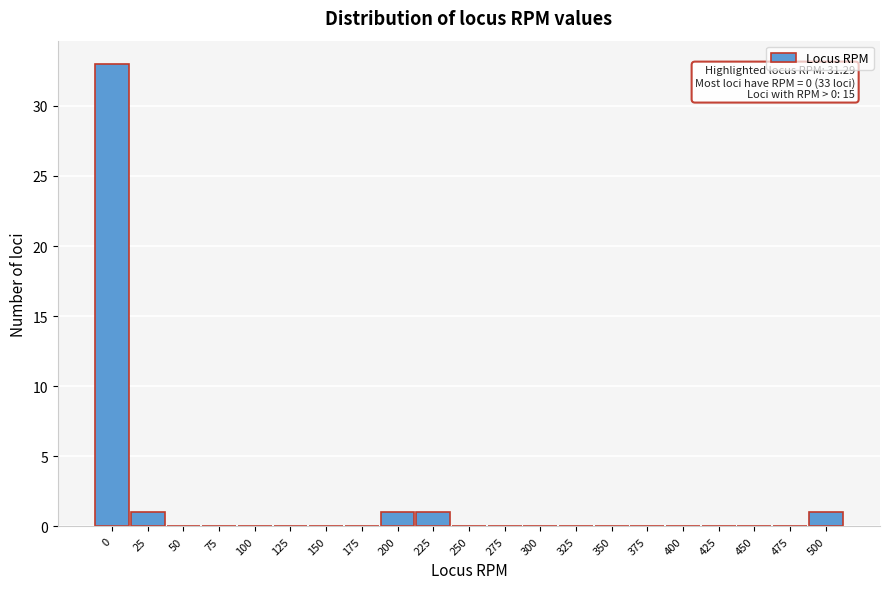

Reading left to right, what are all the values shown in this chart?

0=33	25=1	50=0	75=0	100=0	125=0	150=0	175=0	200=1	225=1	250=0	275=0	300=0	325=0	350=0	375=0	400=0	425=0	450=0	475=0	500=1